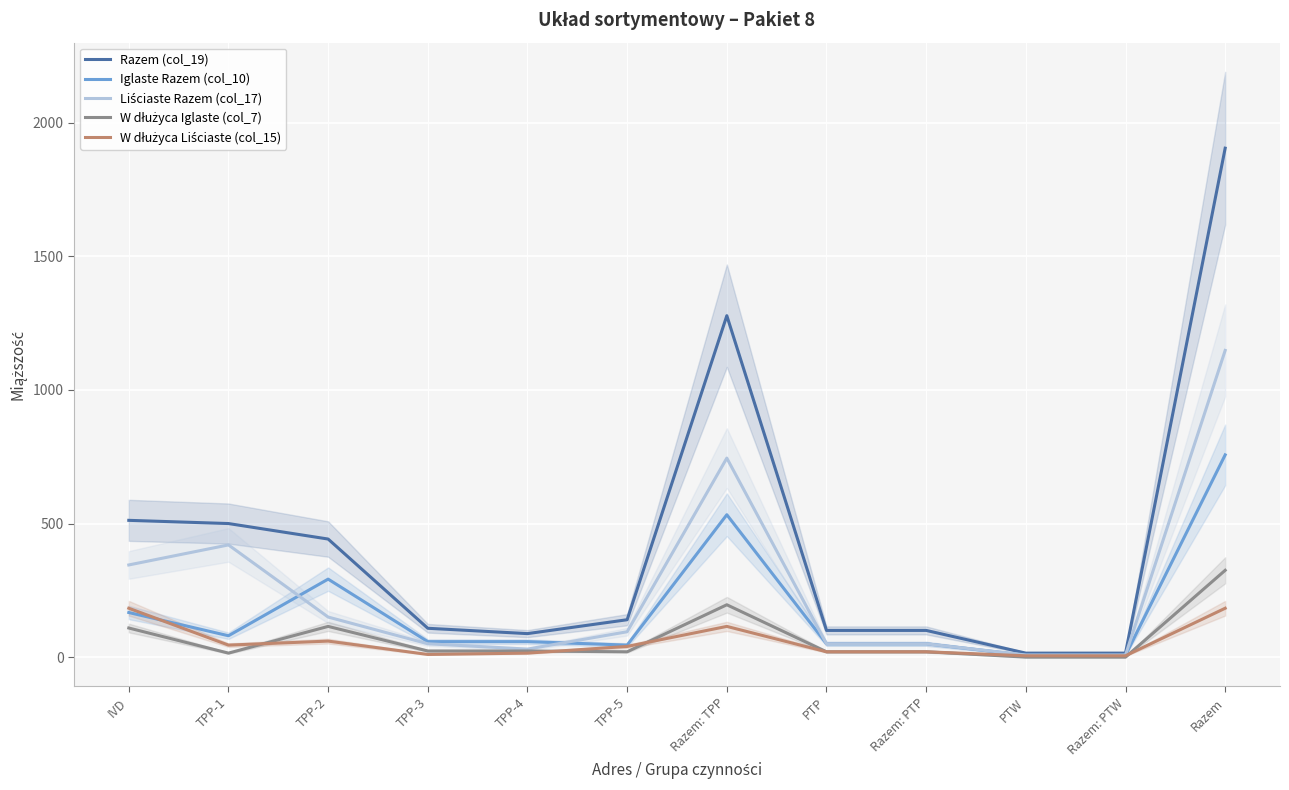

What is the approximate value of Iglaste Razem (col_10) at Razem: TPP, to the nearest 100?

500